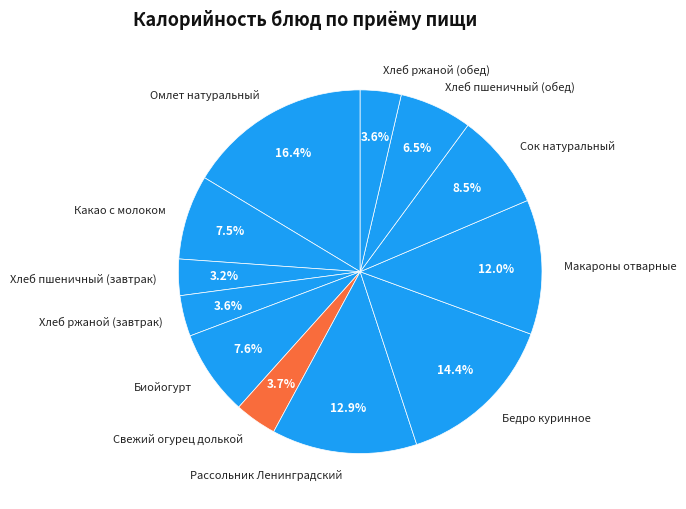

To the nearest percent, what percentage of the pie is Омлет натуральный?

16%